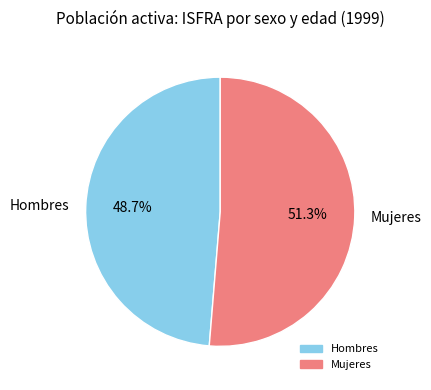

Which has a higher value, Hombres or Mujeres?

Mujeres